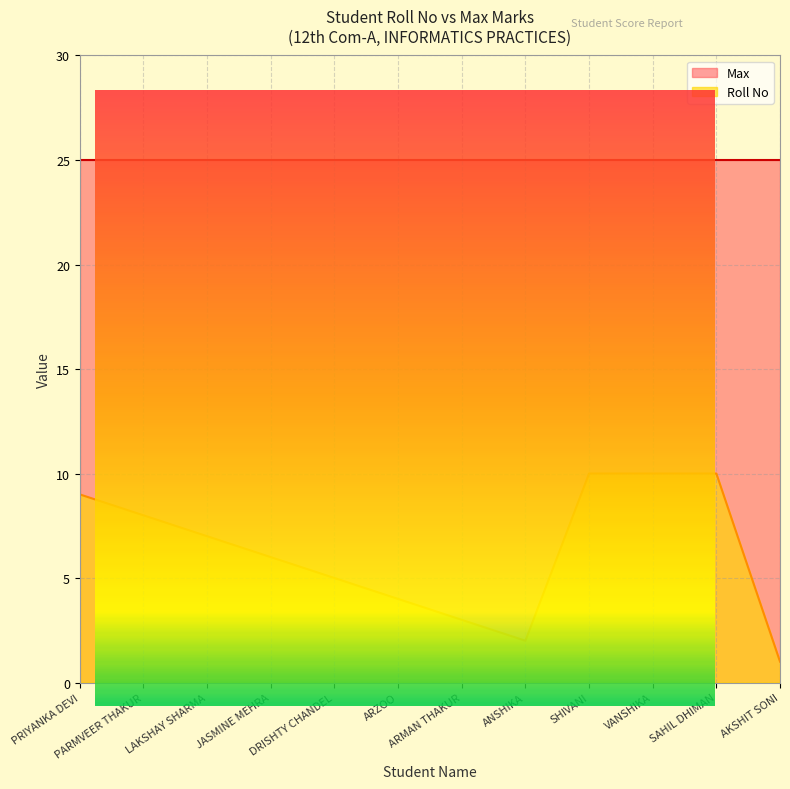

At which category does the chart reach its peak across all series?

SHIVANI